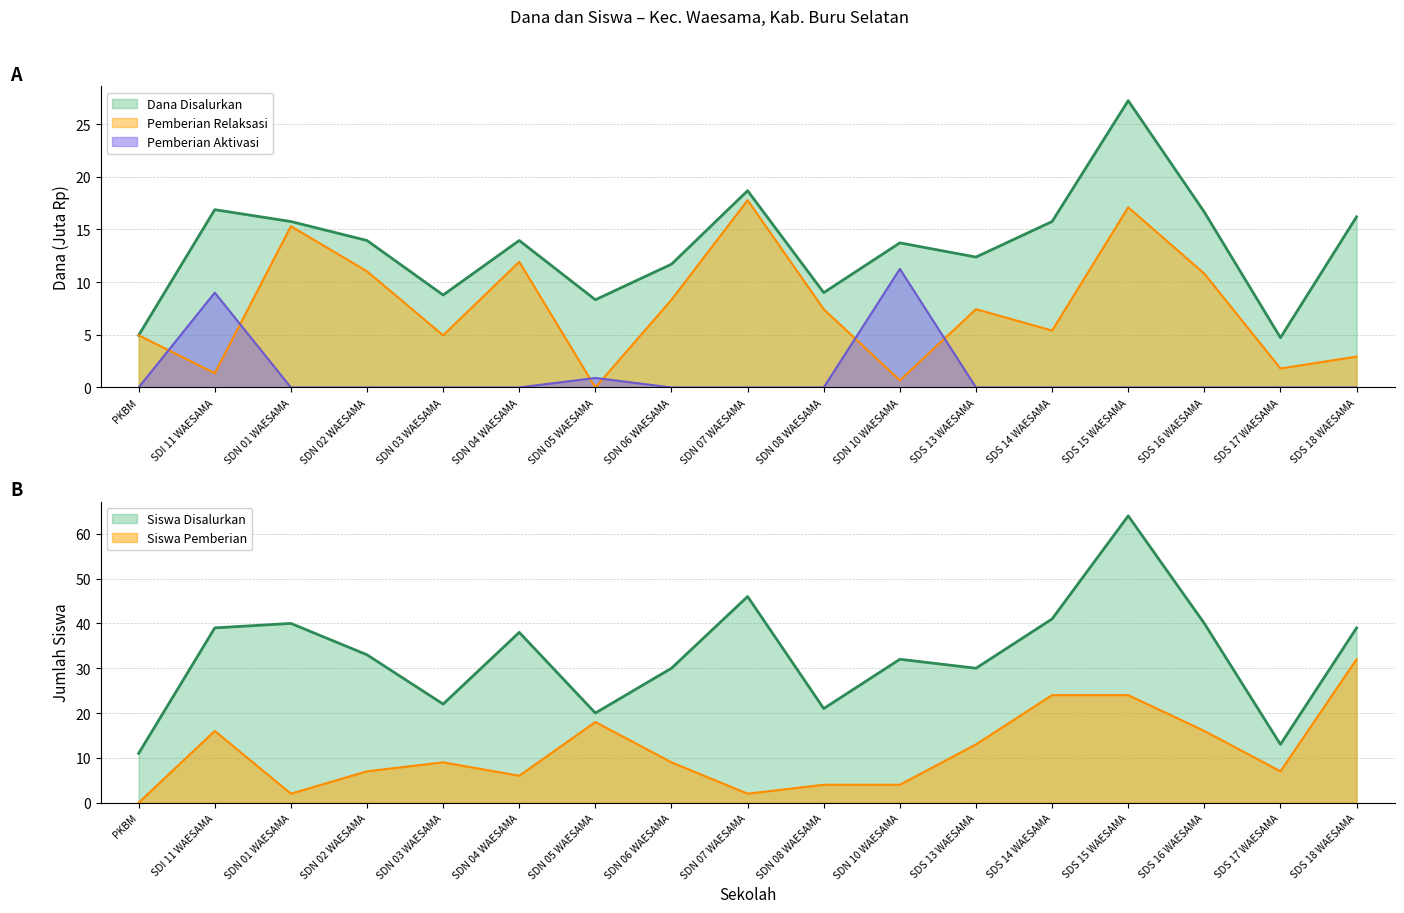

True or false: Siswa Disalurkan and Dana Disalurkan cross at least once.

False